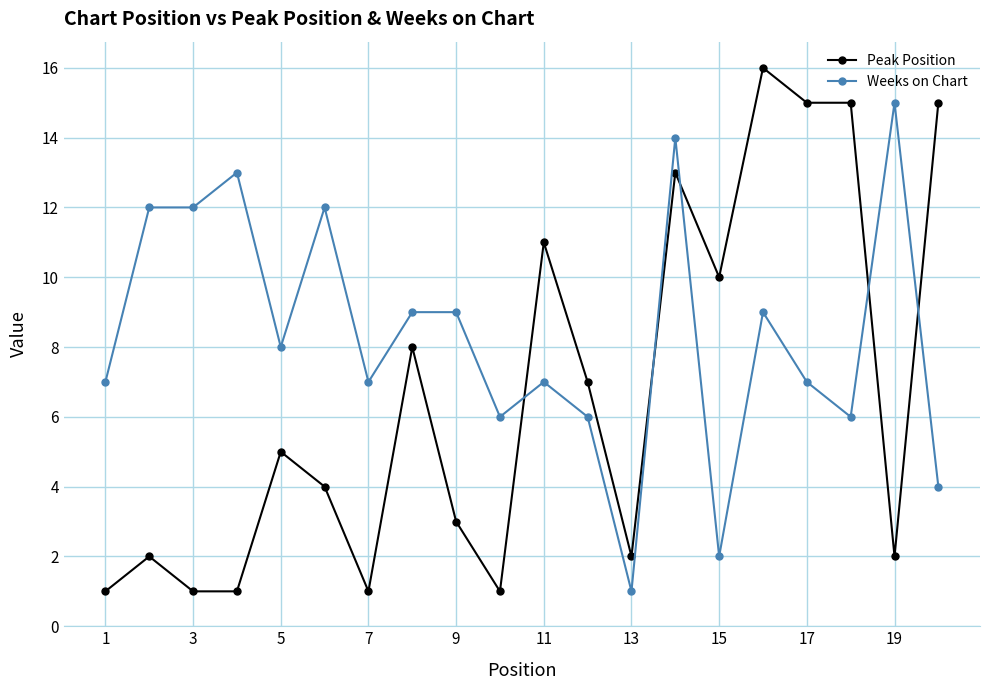

Count the number of data series in this chart.

2